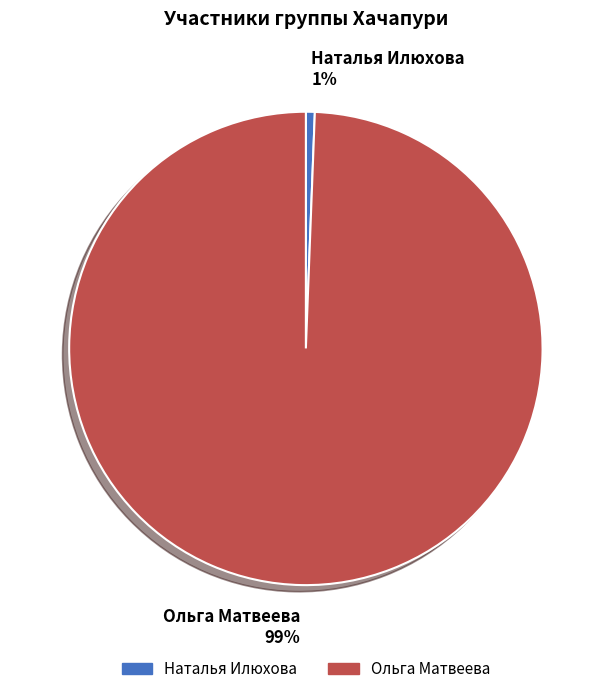

Rank the categories by value from lowest to highest.

Наталья Илюхова, Ольга Матвеева